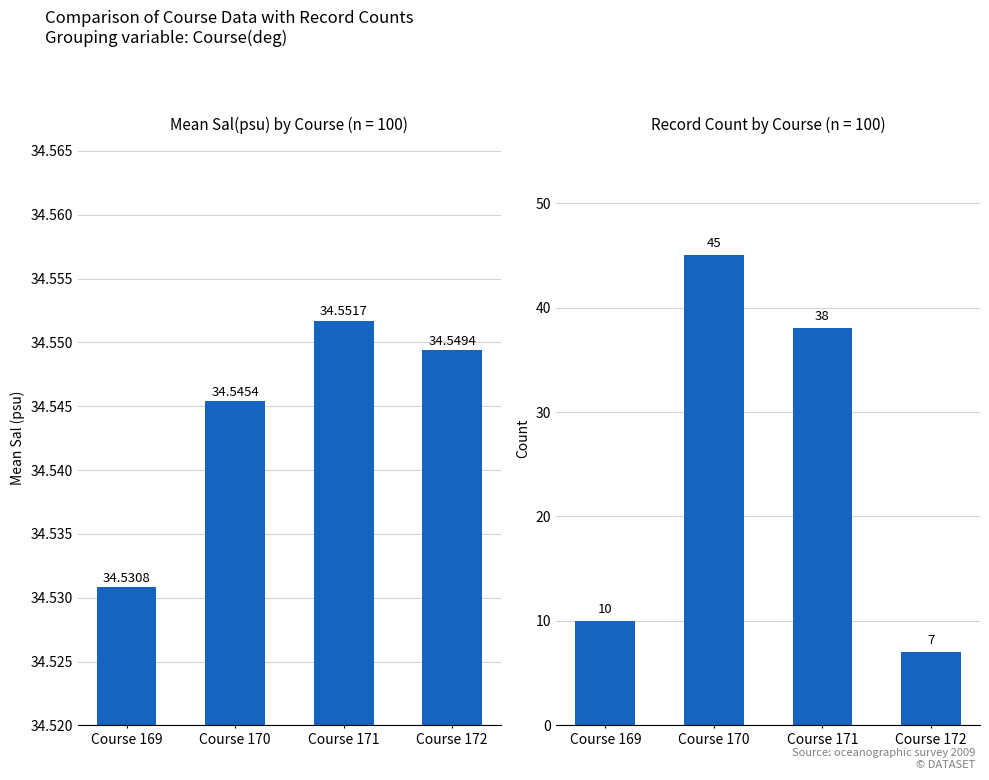

How many distinct data groups are displayed?

2